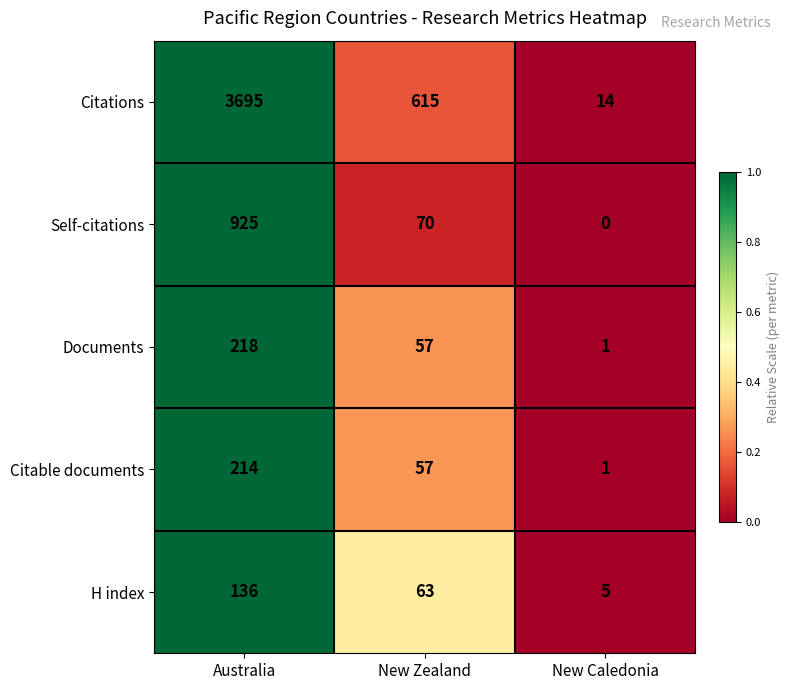

What is the difference between the Self-citations values at New Zealand and Australia?

855